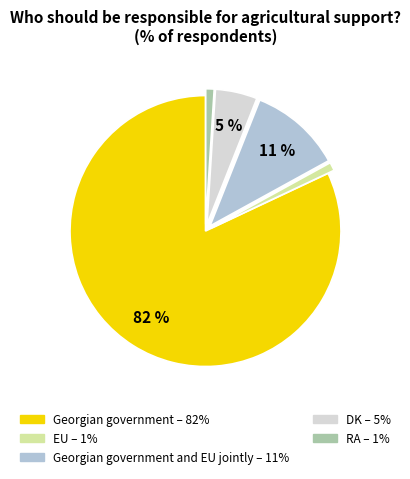

Is there a majority slice in this chart?

Yes